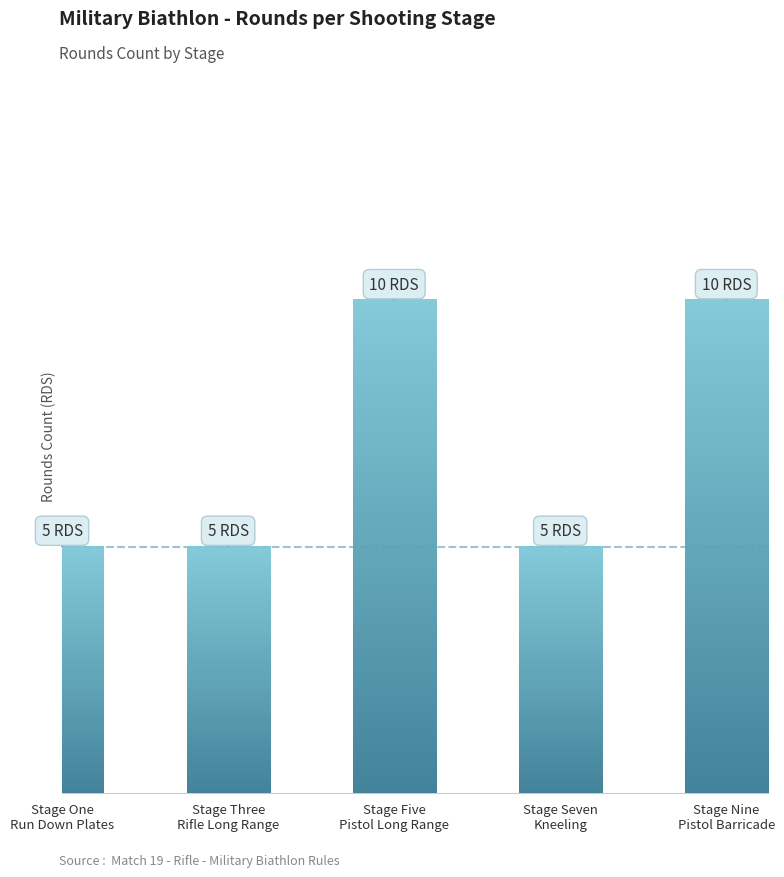

What is the sum of the values at Stage Nine
Pistol Barricade and Stage Three
Rifle Long Range?

15